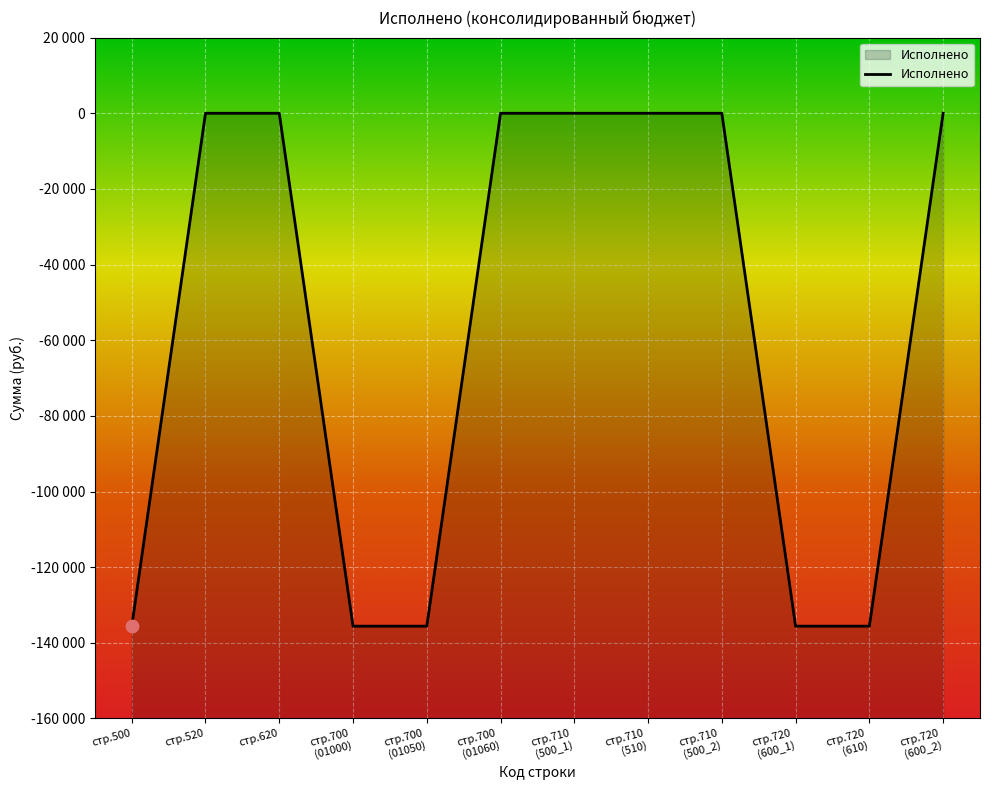

What is the change in value from 700_2 to 710_1?

+135600